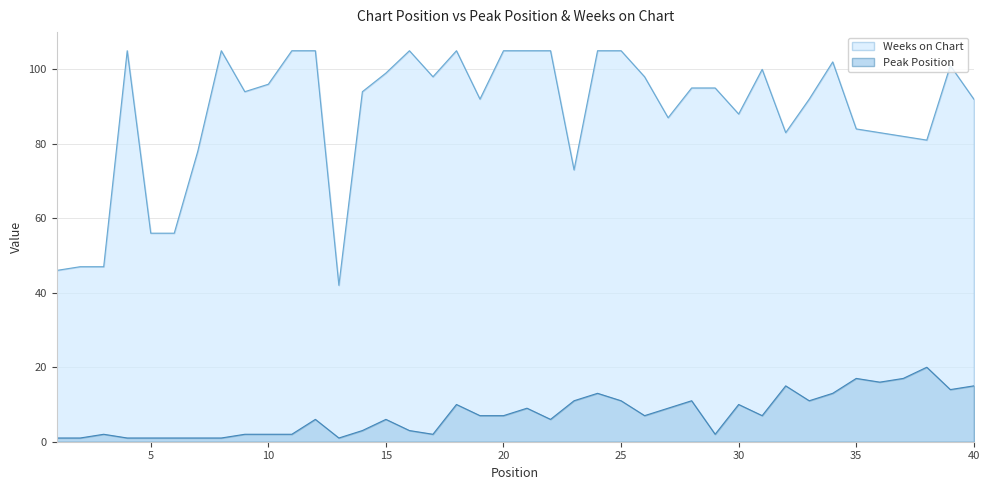

What is the spread (max minus min) of values at 20?

98